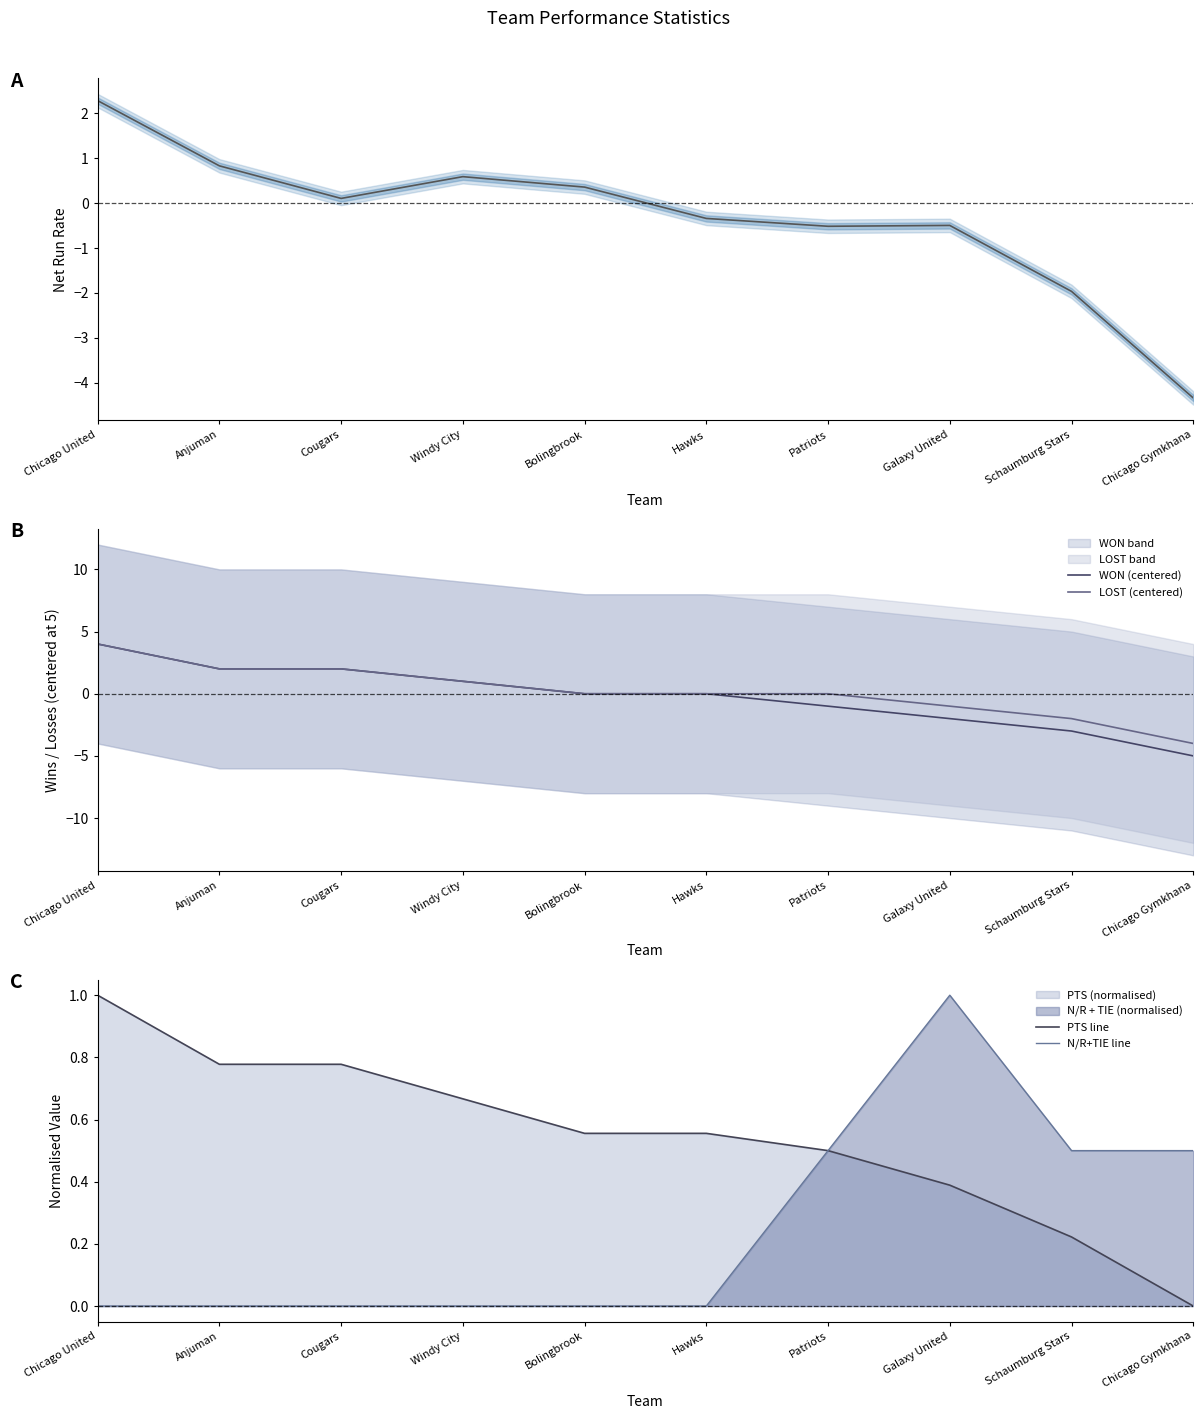

Which series changed the most between Cougars and Patriots?

WON (centered)